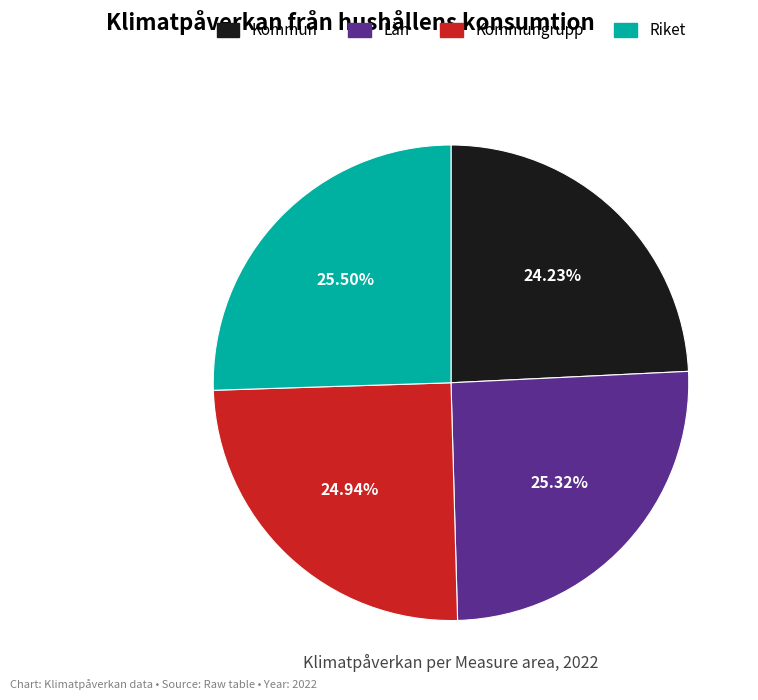

Is Riket the majority of the pie?

No